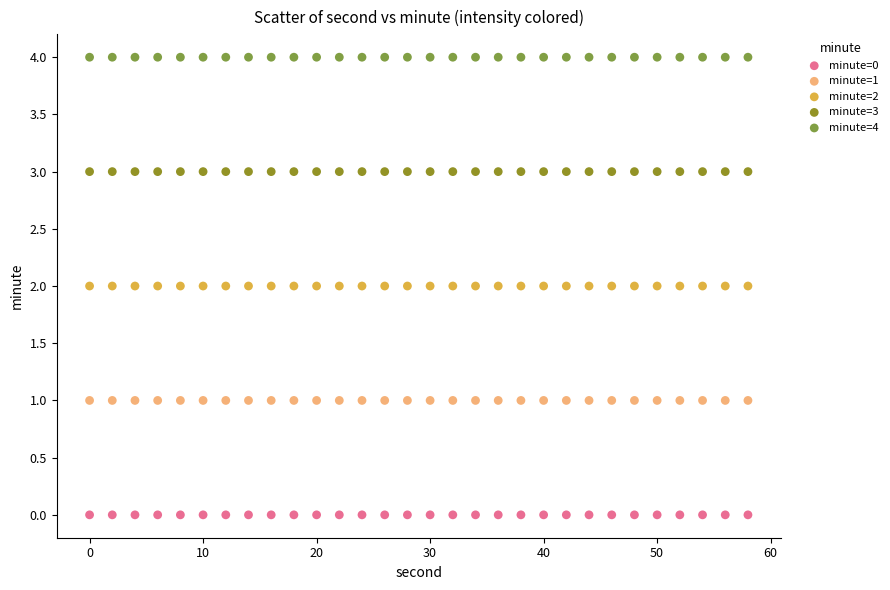

Which series contains the lowest Y value?

minute=0